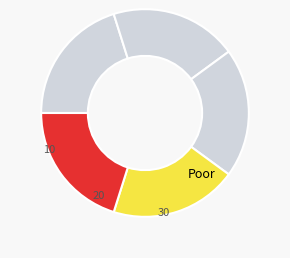

Count the number of slices in the pie.

5